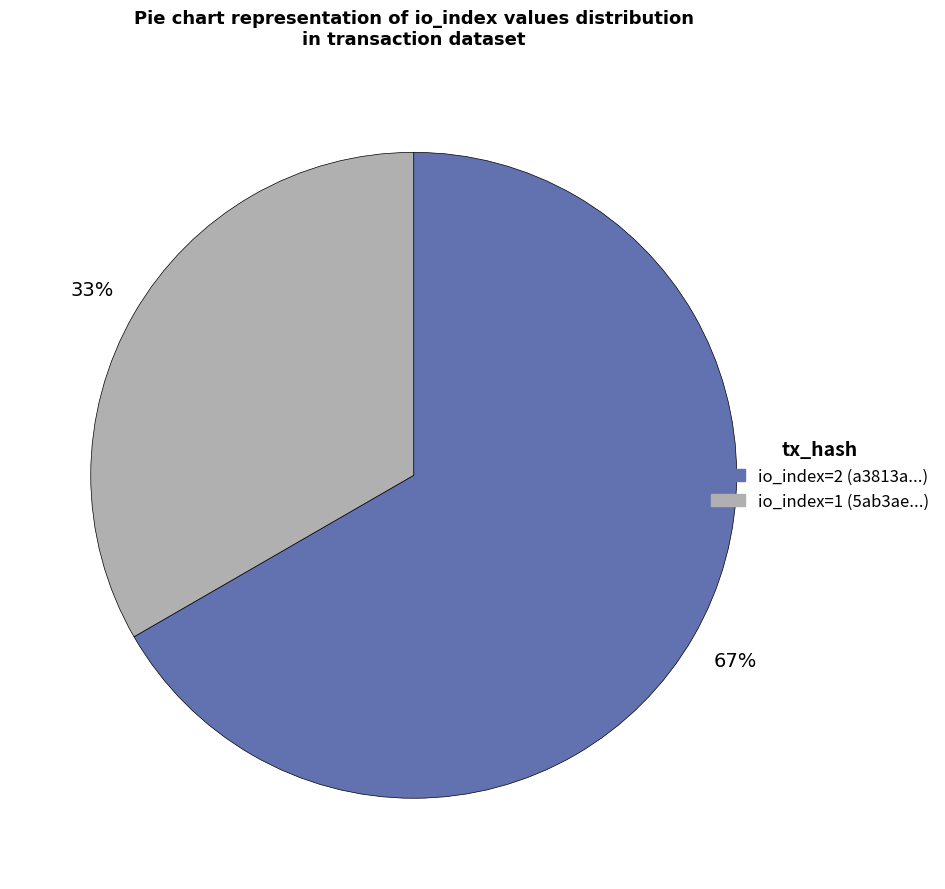

Is the sum of io_index=2 (a3813a...) and io_index=1 (5ab3ae...) greater than half?

Yes